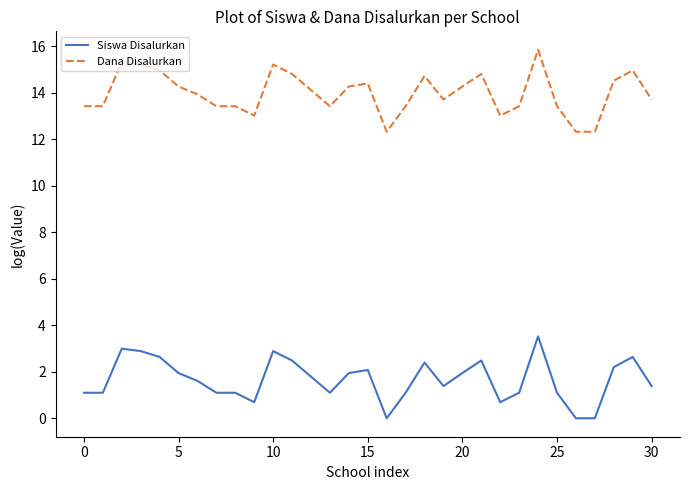

What is the maximum value for Dana Disalurkan?

15.9